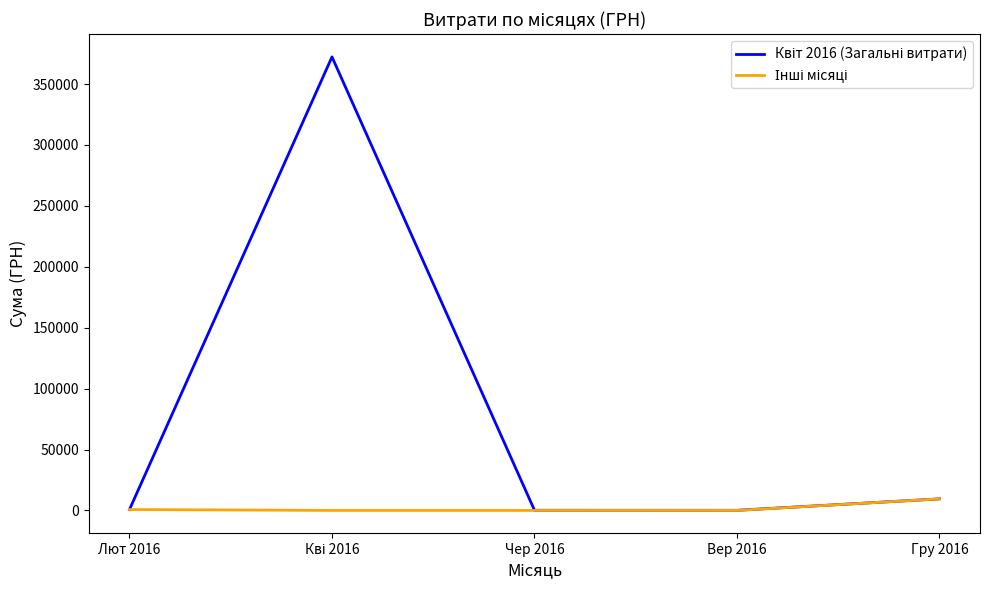

True or false: Квіт 2016 (Загальні витрати) has a value of 118.9 at Вер 2016.

False